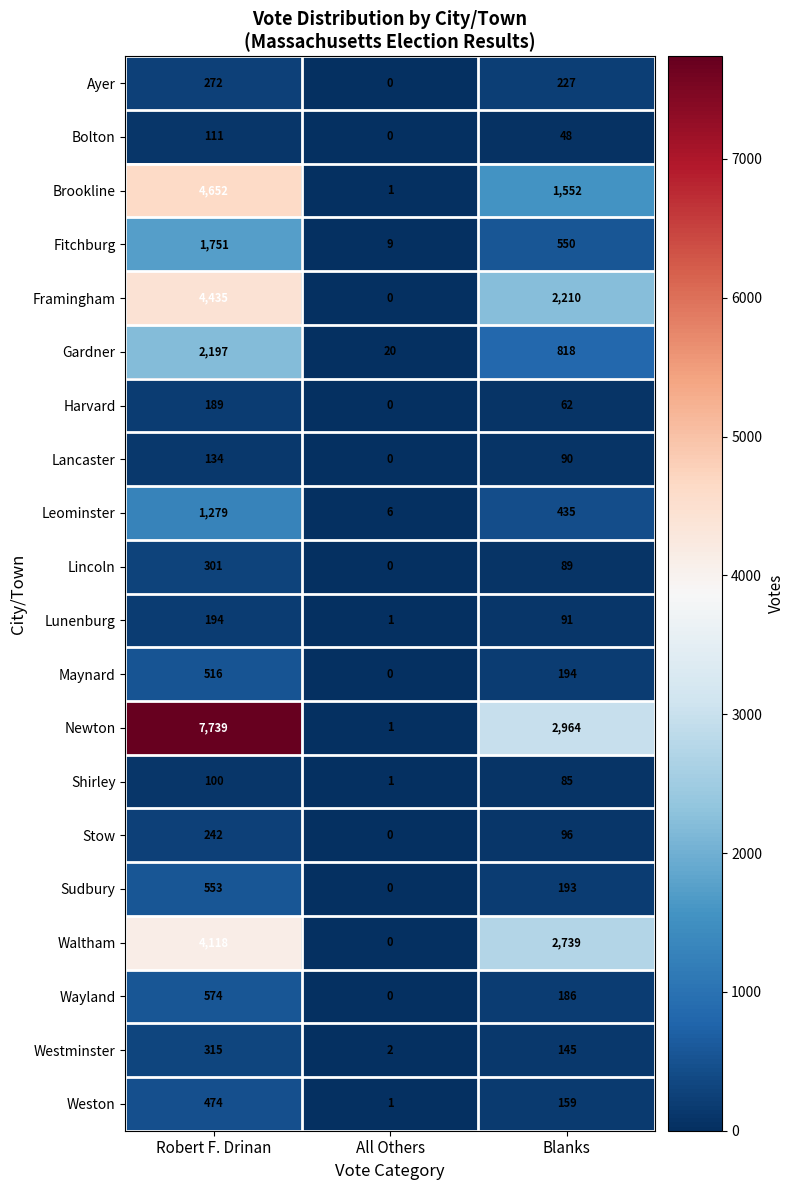

What is the difference between the second highest and minimum values in the Ayer series?

227